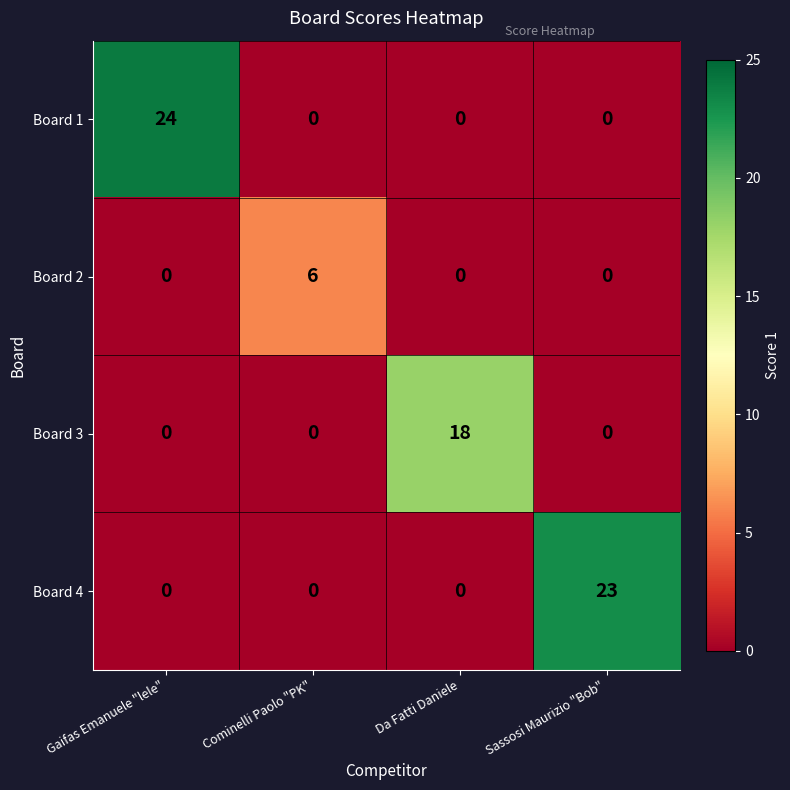

What is the sum of all Board 3 values?

18